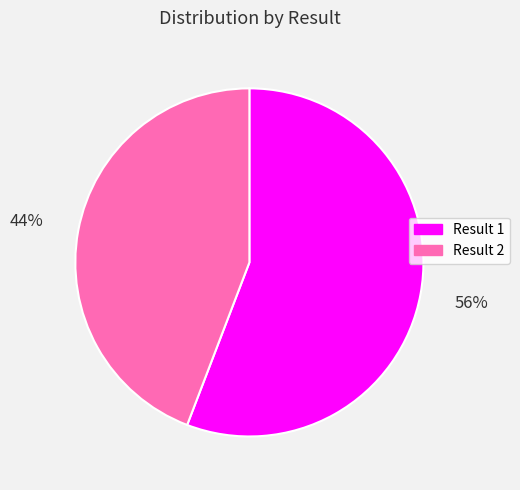

What is the ratio of the value at Result 2 to the value at Result 1?

0.8